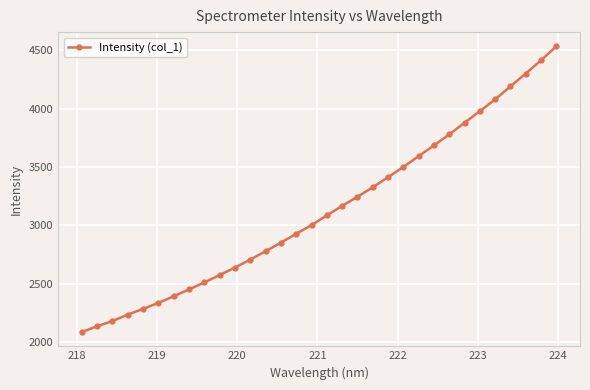

What is the value of the 5th point from the left?

2282.8